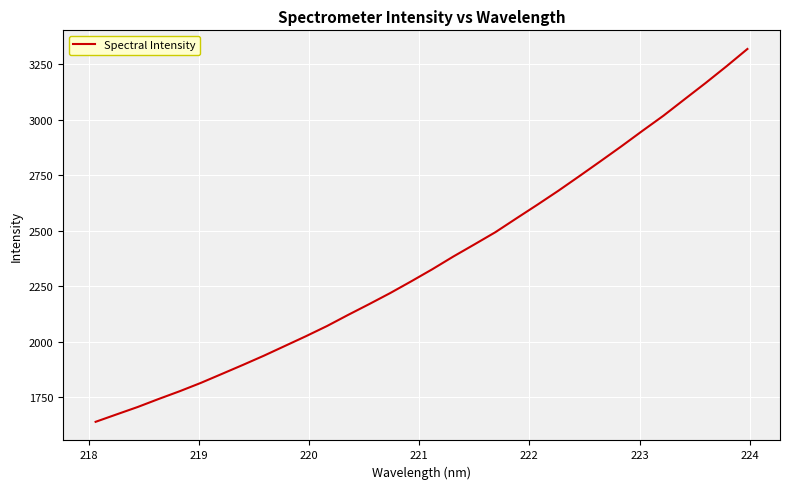

What is the maximum value shown in the chart?

3319.5